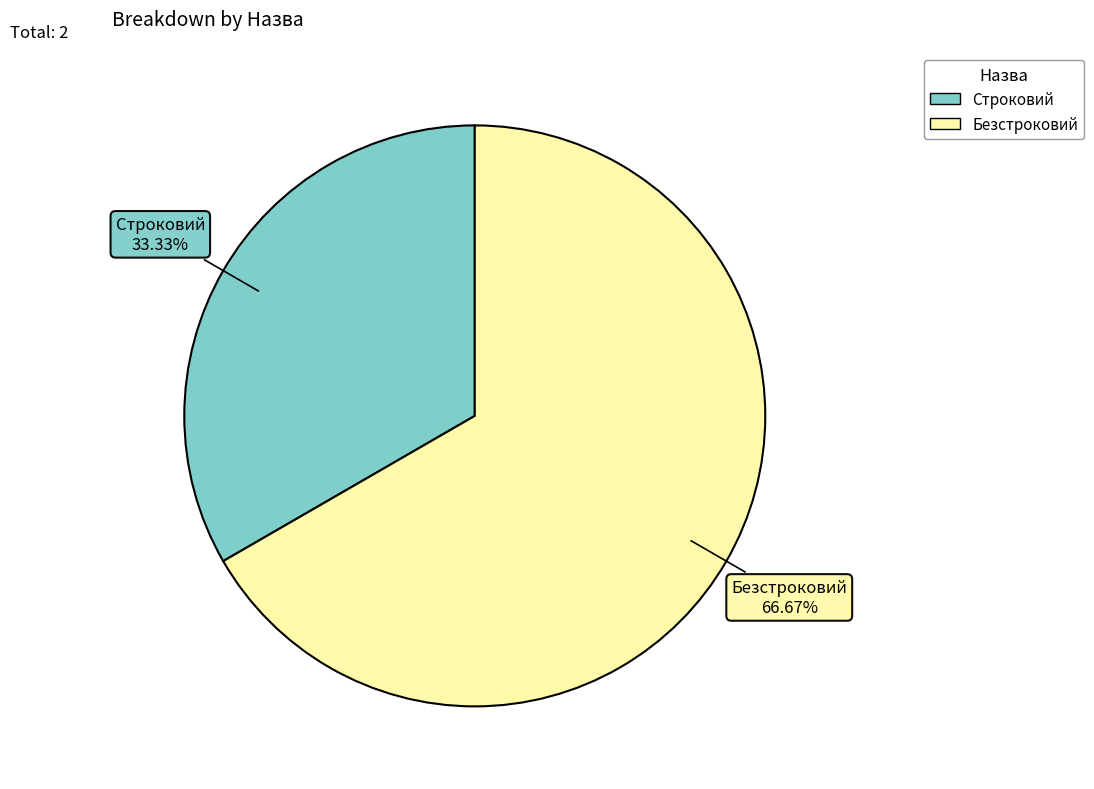

To the nearest percent, what is the average slice percentage?

50%